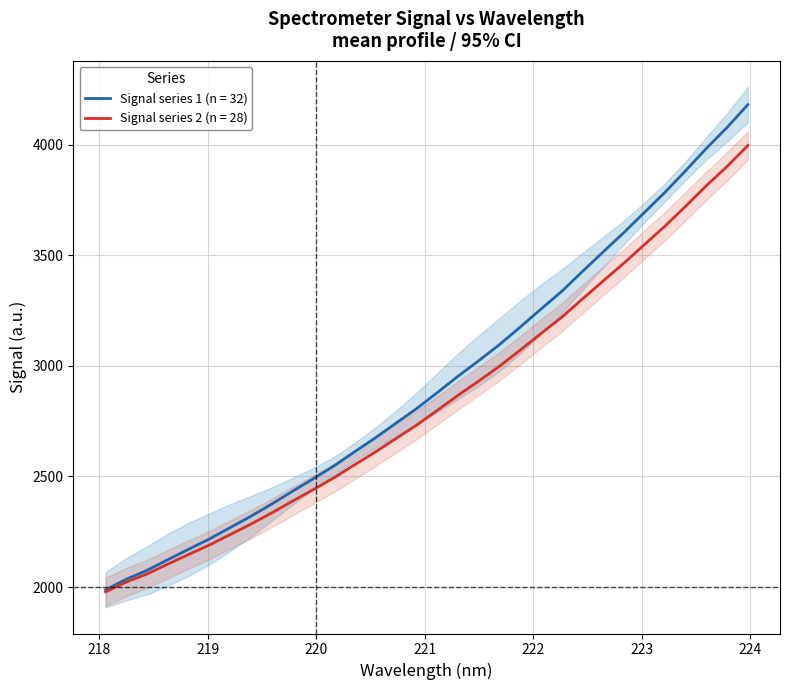

What is the highest value of the x series?

4180.4